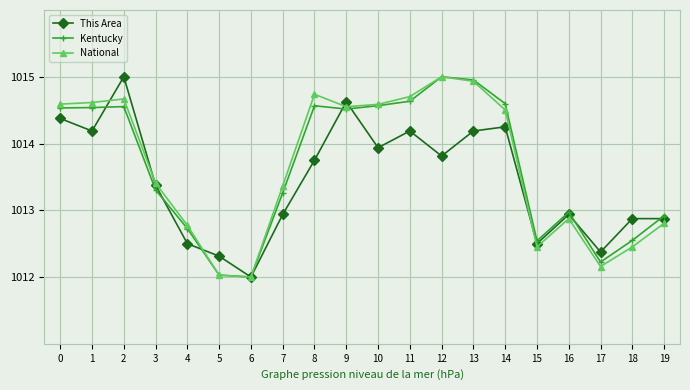

Does the chart display data point markers on the line(s)?

Yes